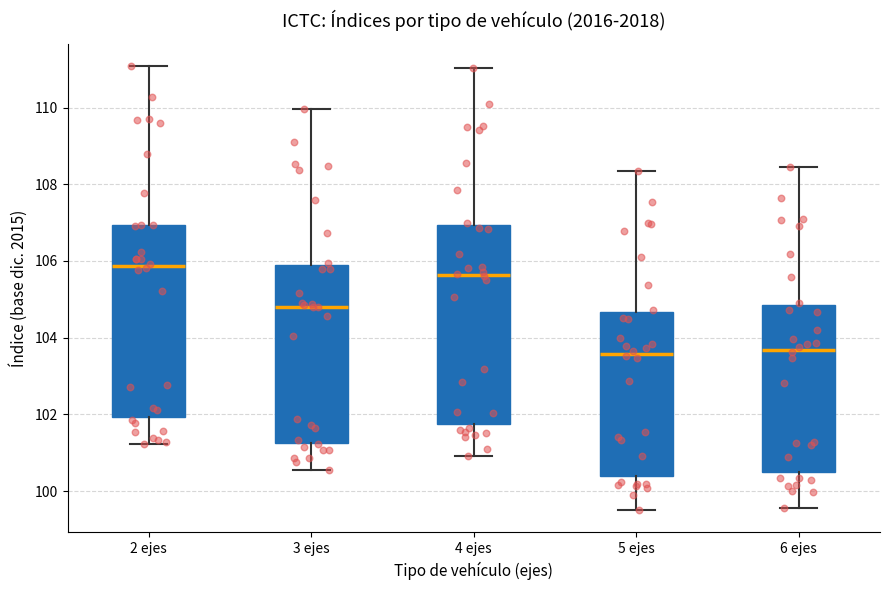

Which box's median line is the highest?

2 ejes